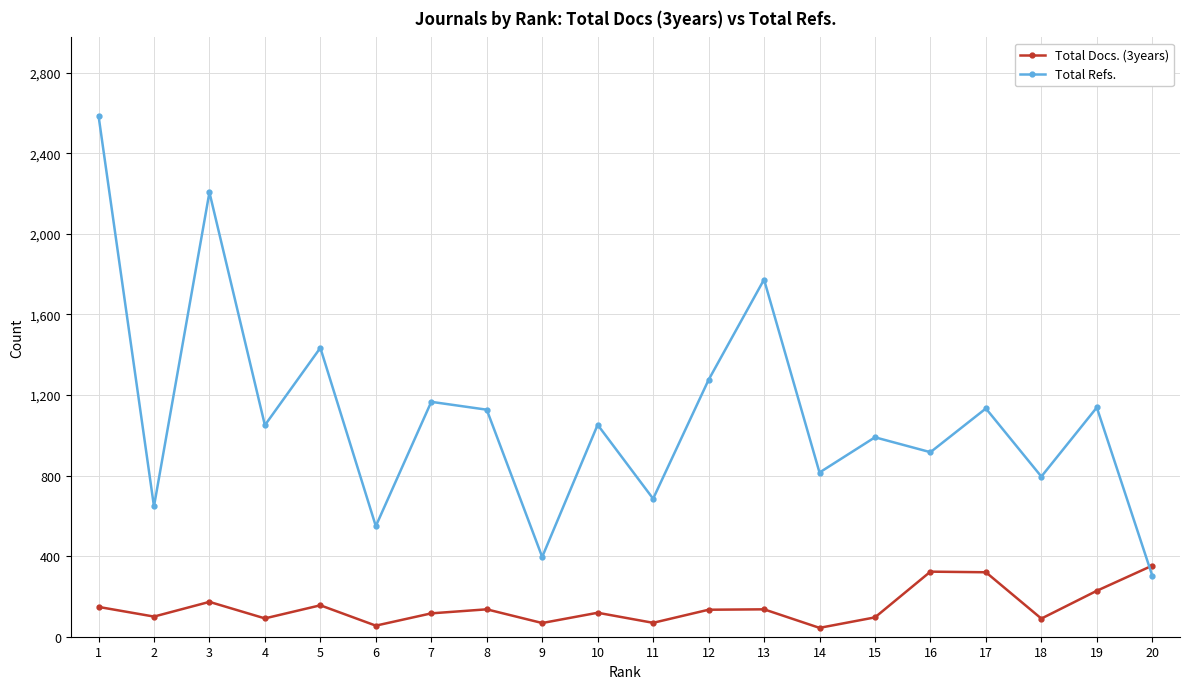

What is the approximate value of Total Refs. at 17, to the nearest 10?

1130